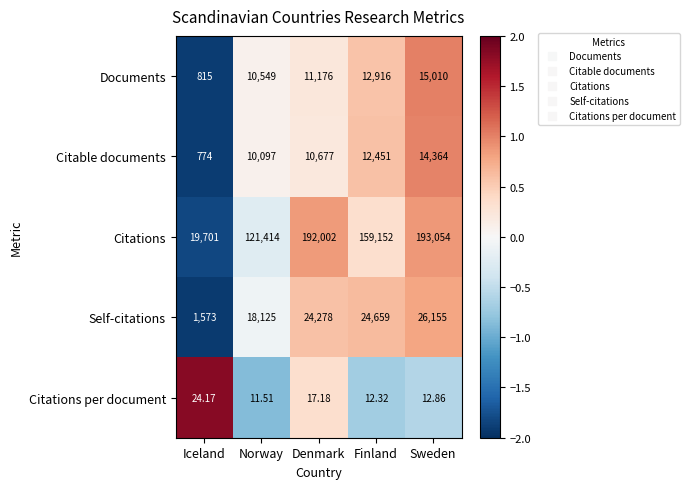

Which series has the largest total across all categories?

Citations